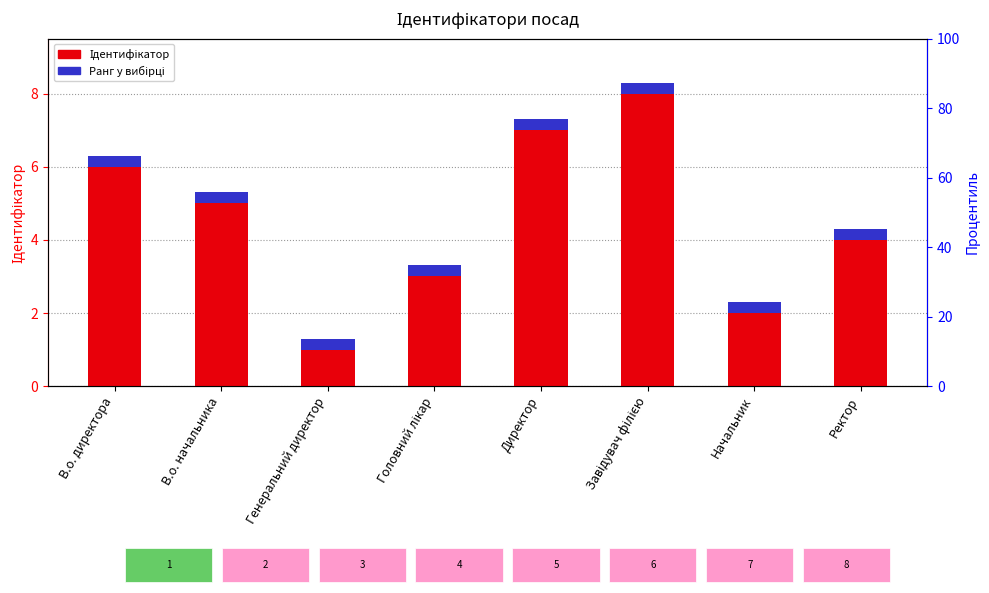

What is the difference between the Ідентифікатор values at Начальник and В.о. директора?

4.0